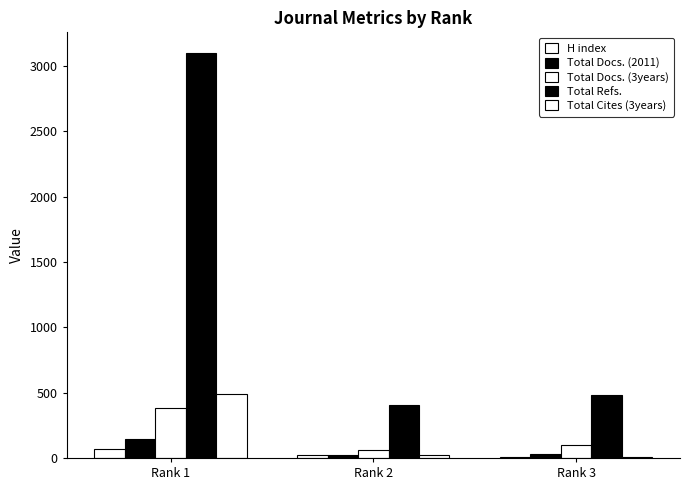

Is it true that Total Docs. (2011) equals 32 at Rank 2?

False